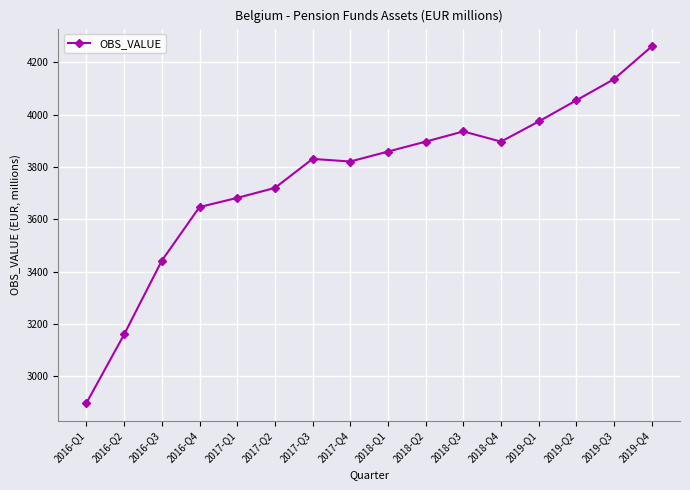

Read the value at 2016-Q3, to the nearest 50.

3450